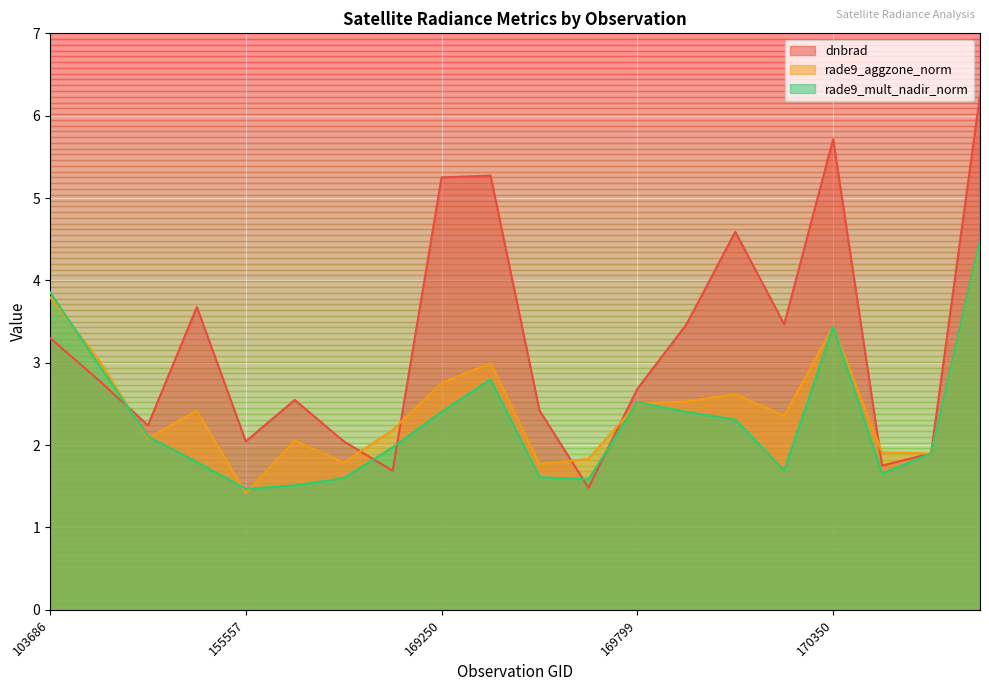

How many values in the dnbrad series are below 2?

4